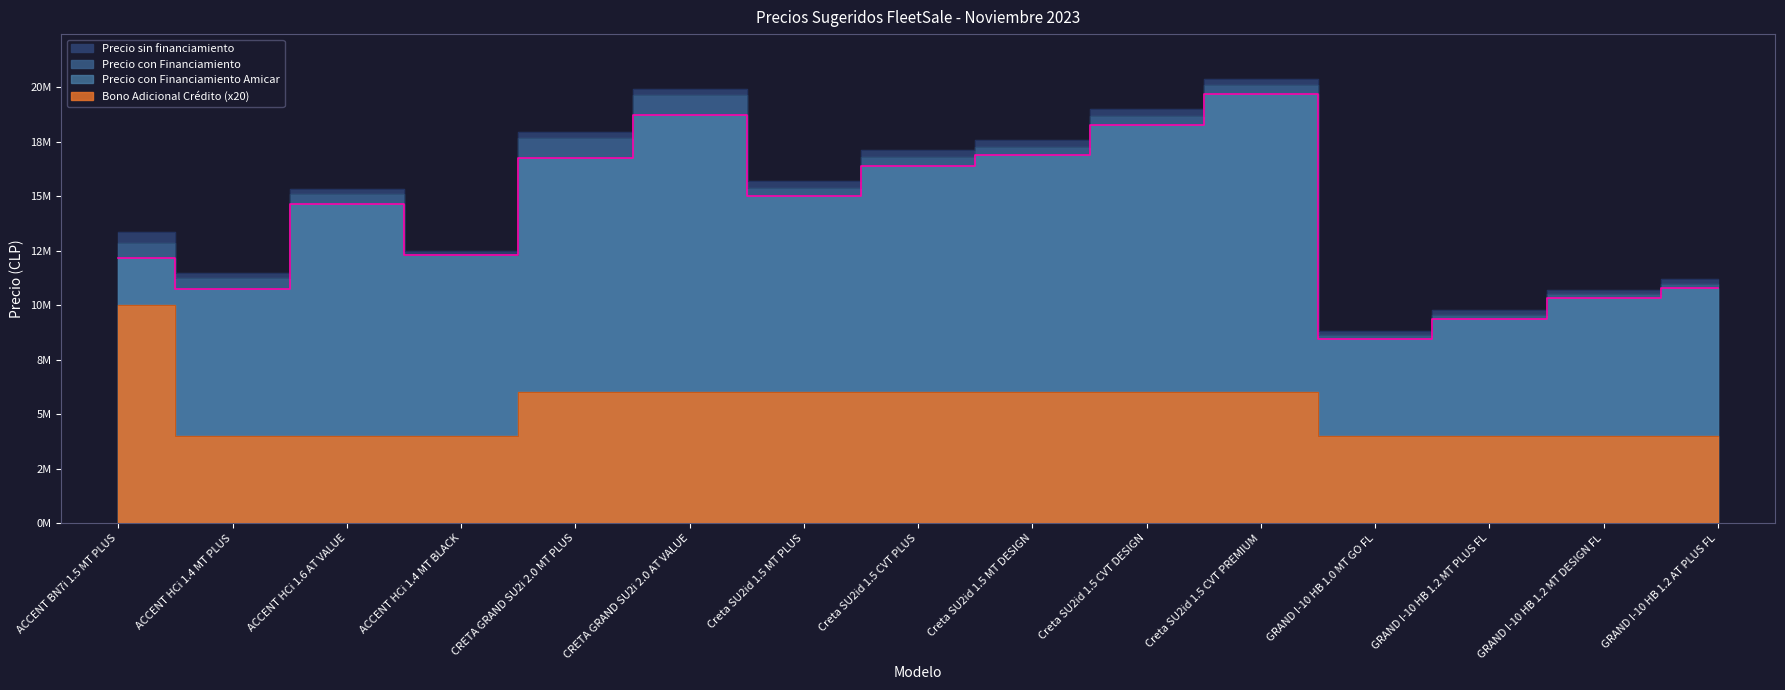

Where is the first local maximum for Precio con Financiamiento Amicar?

ACCENT HCi 1.6 AT VALUE